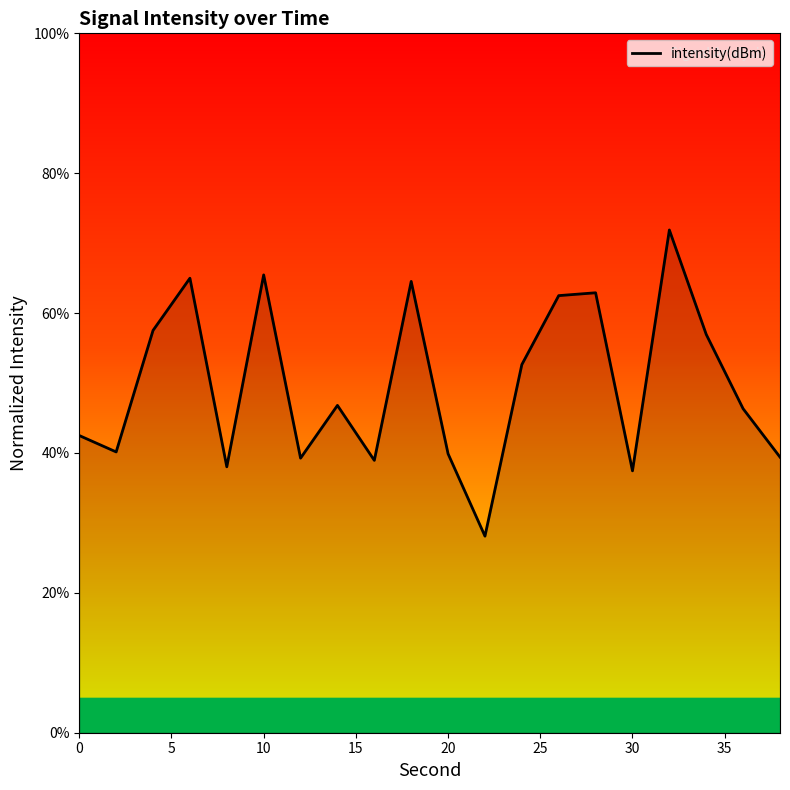

Does the chart display data point markers on the line(s)?

No